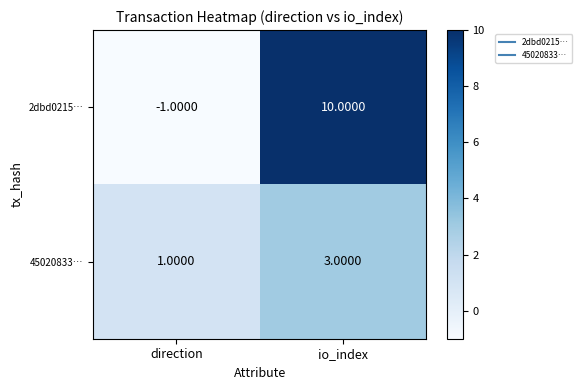

Which category has the highest value across all series?

io_index